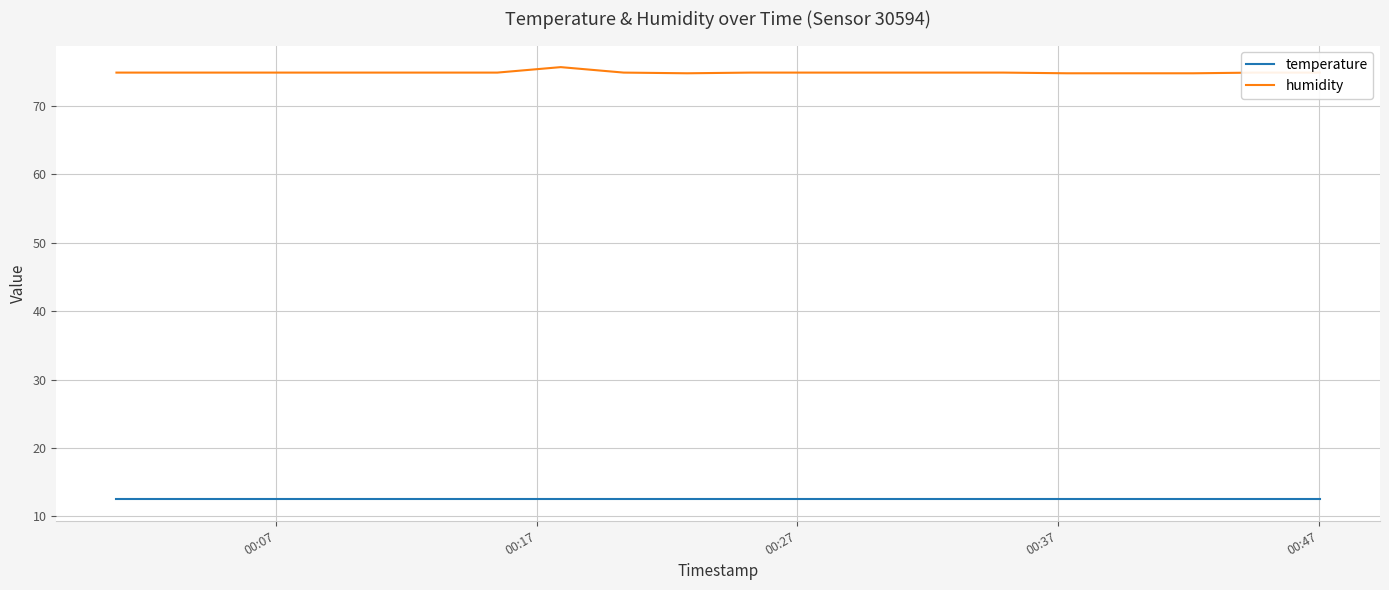

What is the maximum value for humidity?

75.7